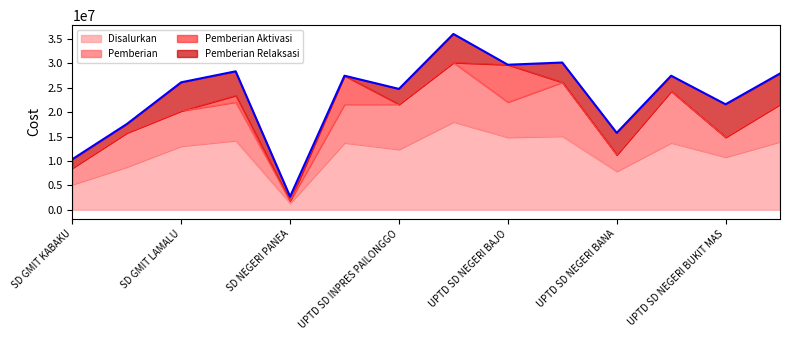

What is the difference between the Disalurkan values at SD NEGERI PANEA and UPTD SD NEGERI BANA?

6525000